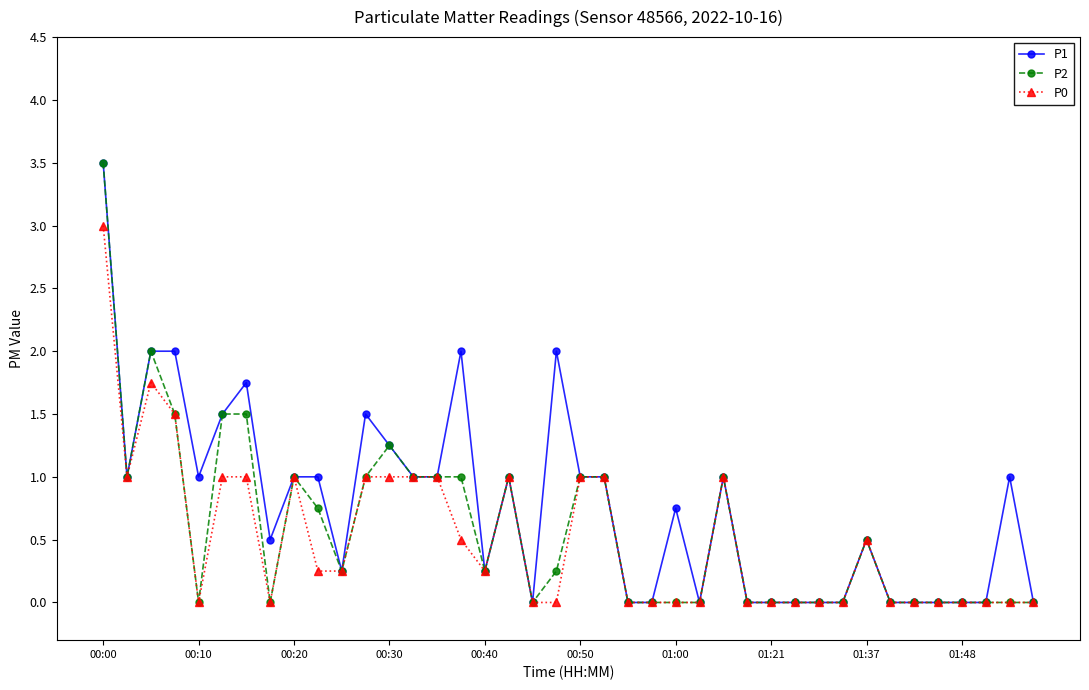

What is the sum of all P1 values?

30.8